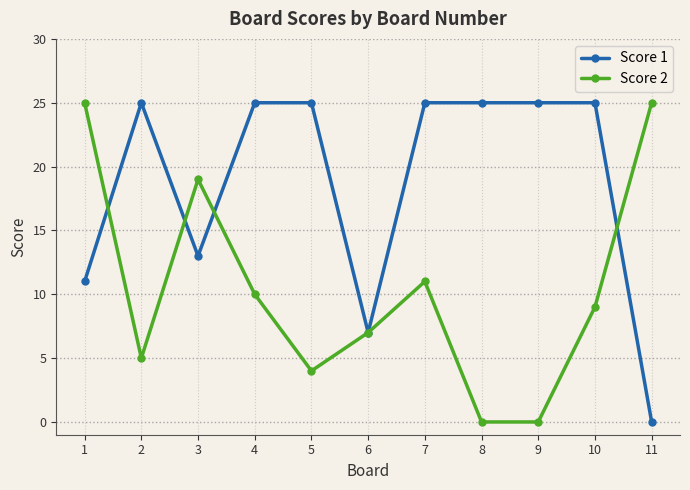

What is the value of the Score 2 point at the 2nd from the left?

5